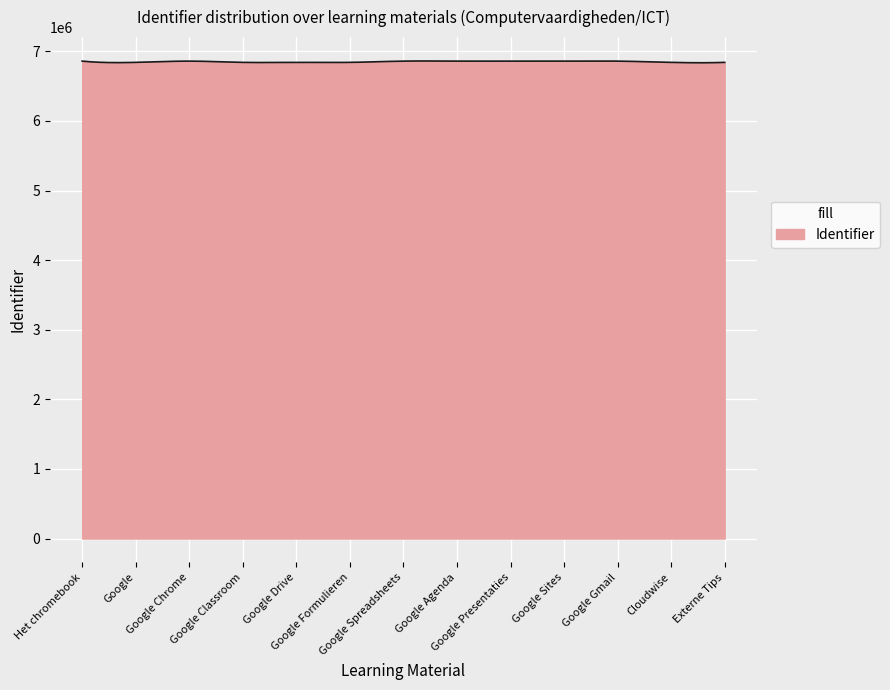

What is the smallest value displayed?

6835504.1